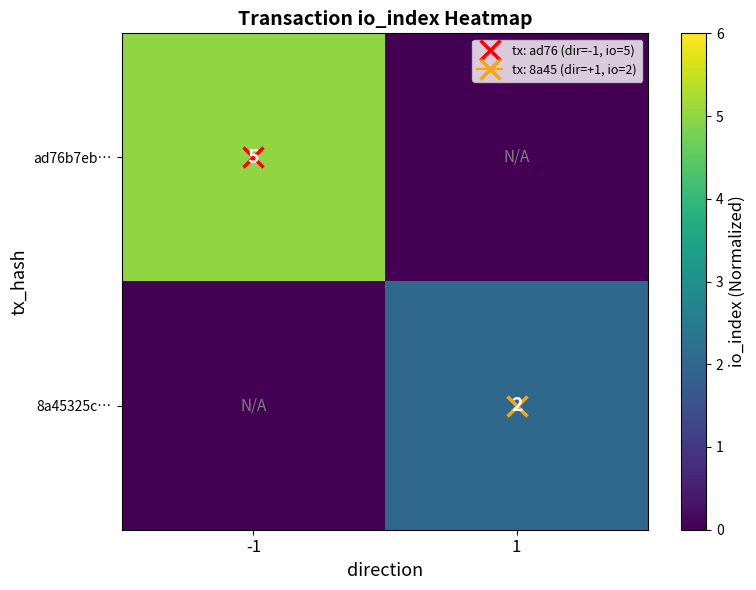

Count the 8a45325c… values in the range 0 to 2.

2